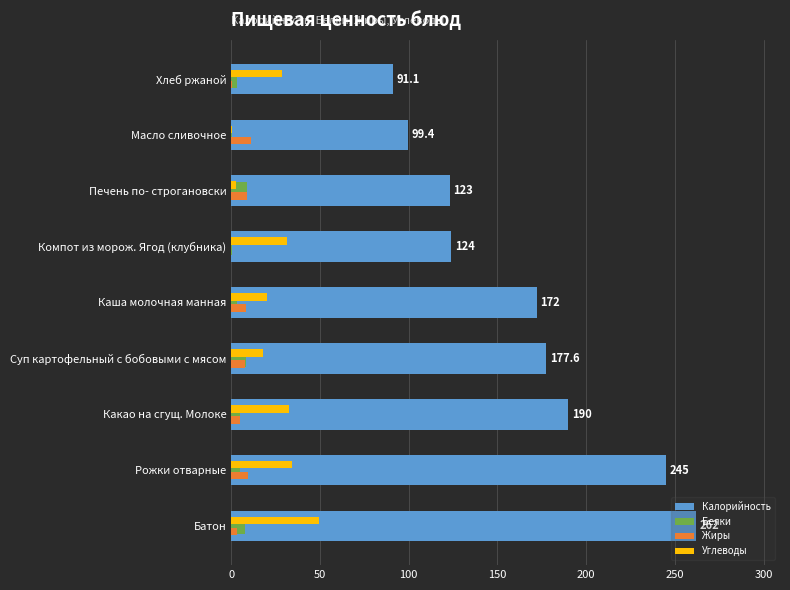

Which label corresponds to the largest value in the chart?

Батон